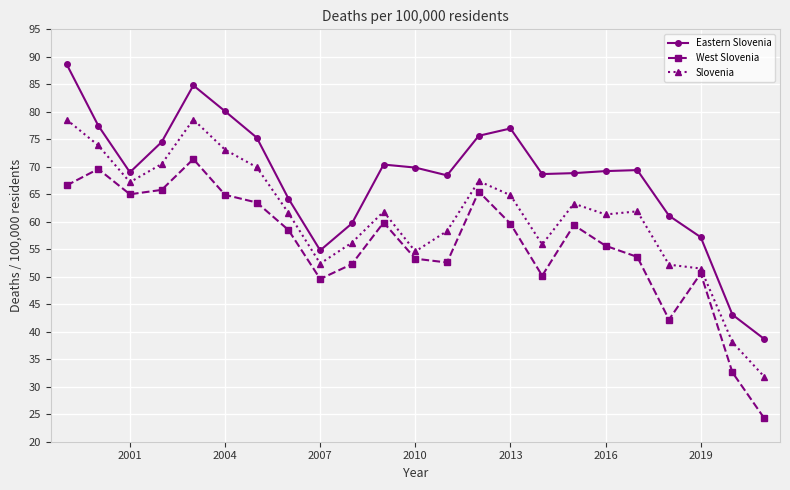

What is the value of the Slovenia point at the 18th from the left?

61.3